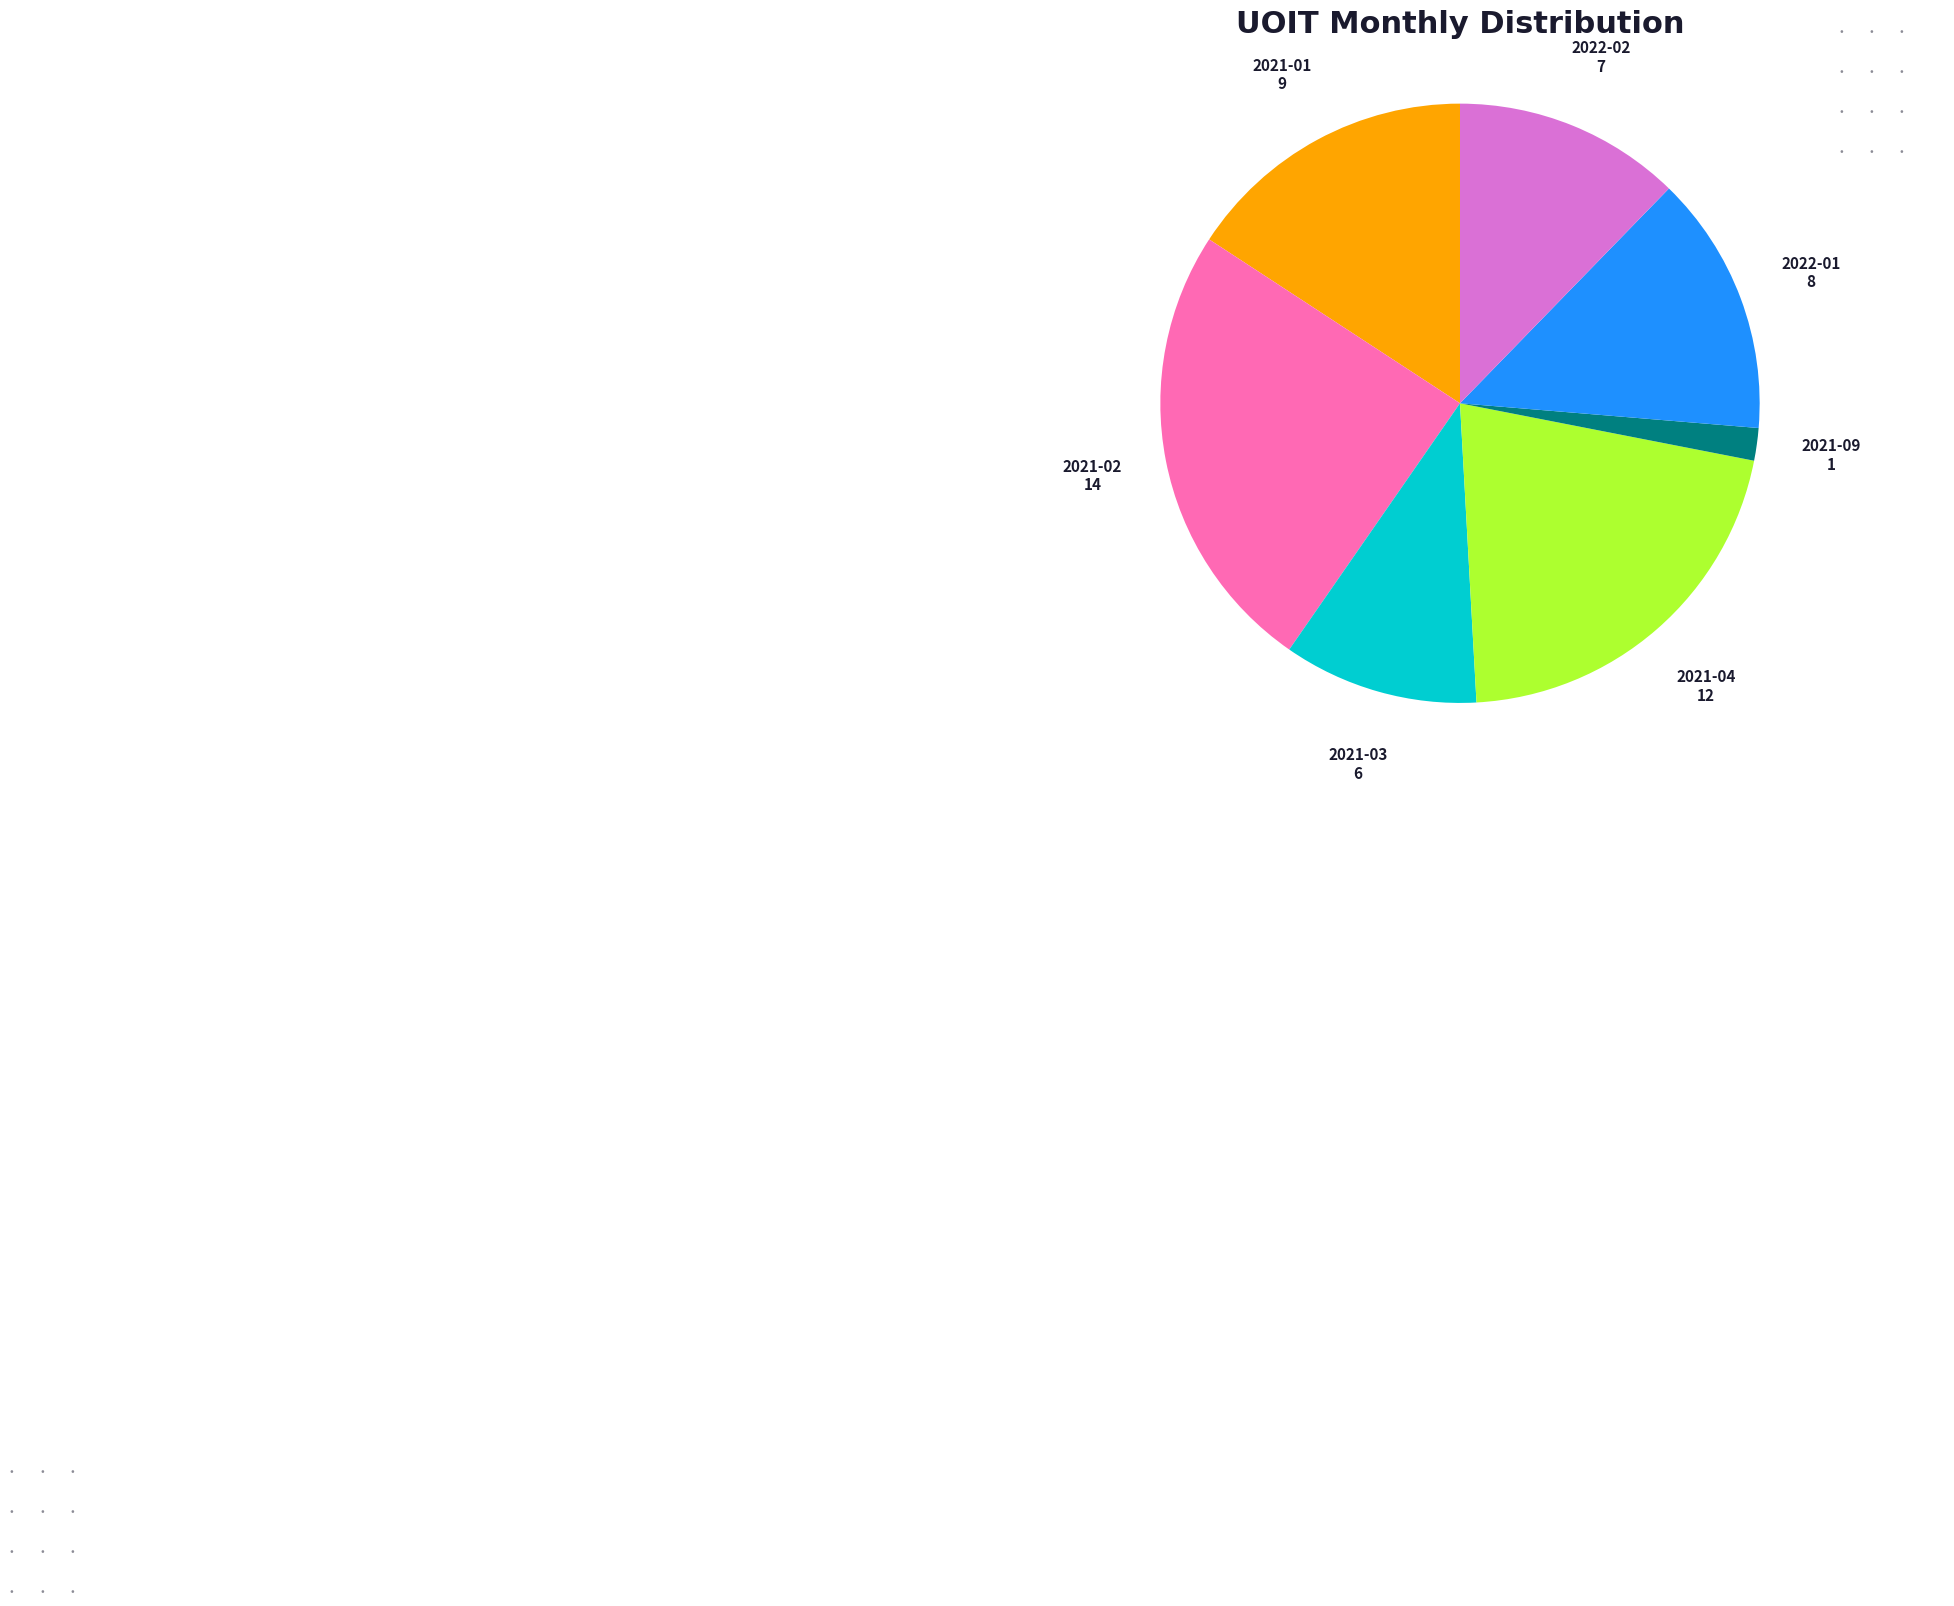

What is the smallest slice in the pie chart?

2021-09